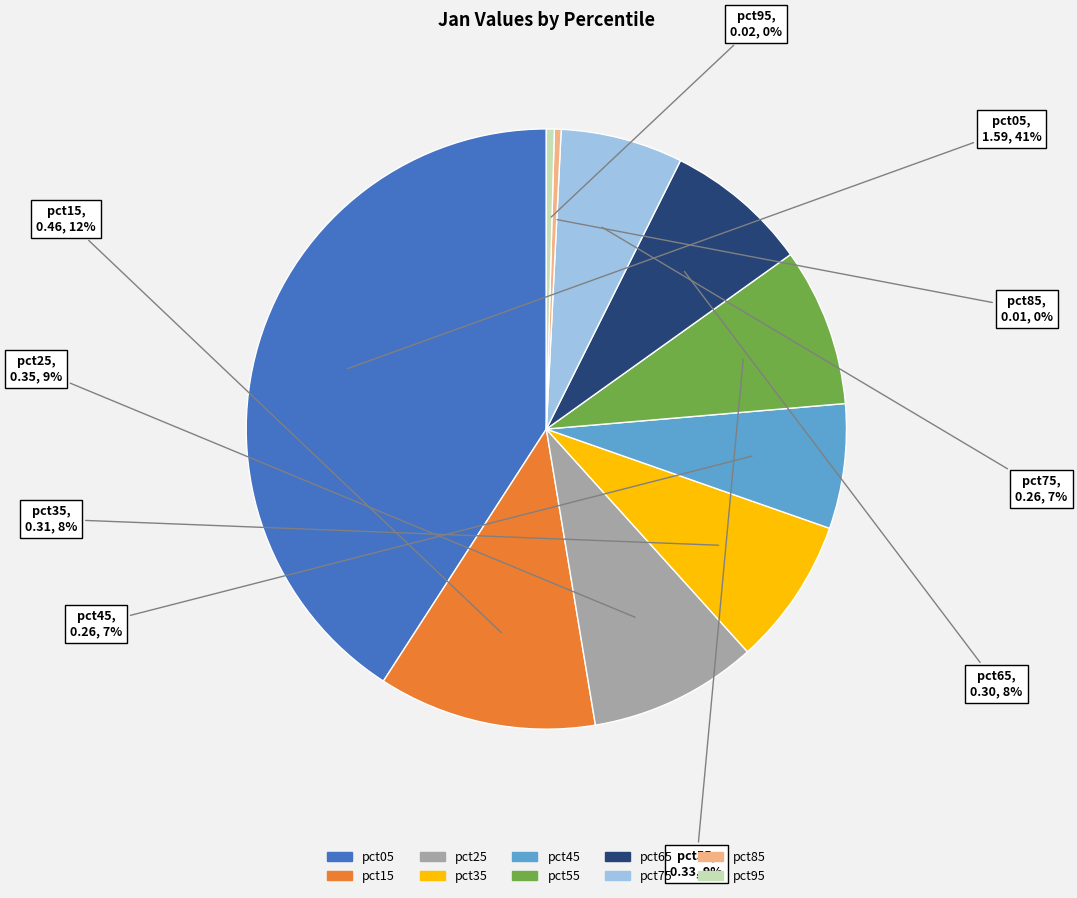

To the nearest percent, what is the difference between the pct65 and pct55 slice percentages?

1%